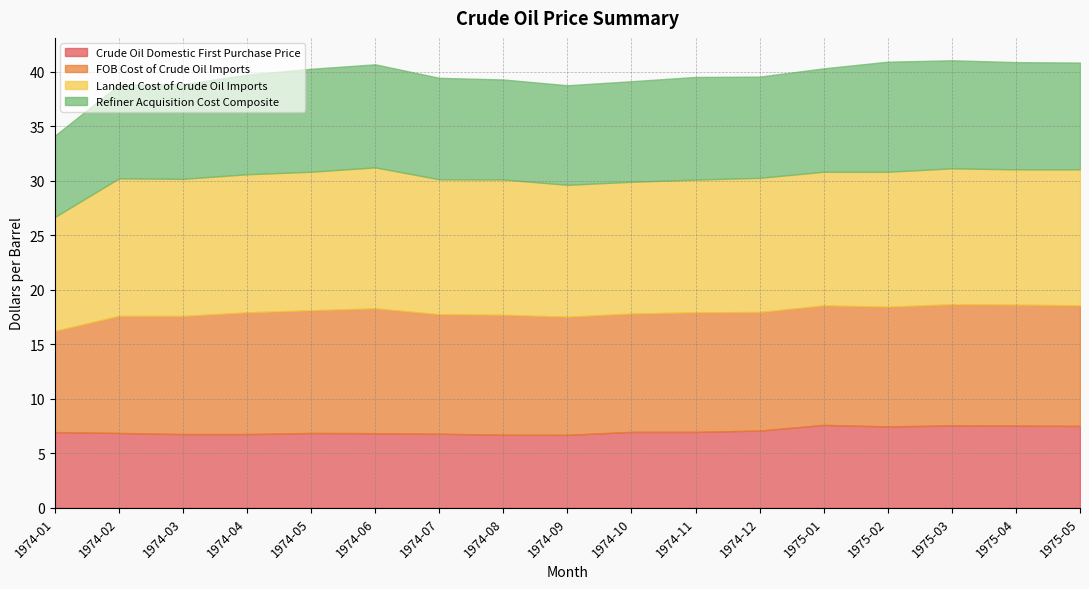

What position from the left is 1975-03?

15